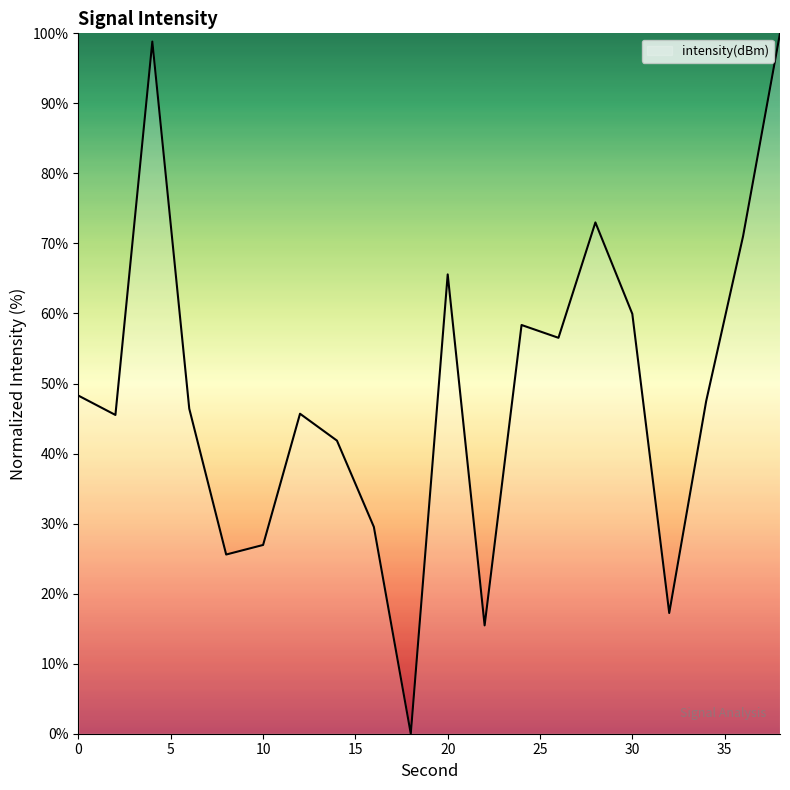

What is the difference between the maximum and minimum values?

100.0